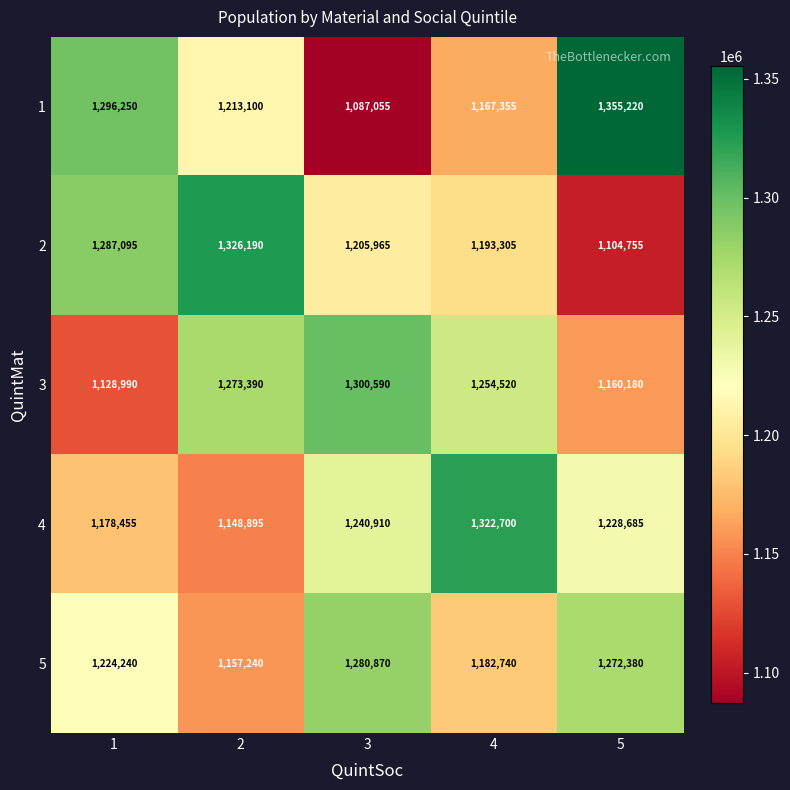

How many values in the 3 series are below 1254520?

2